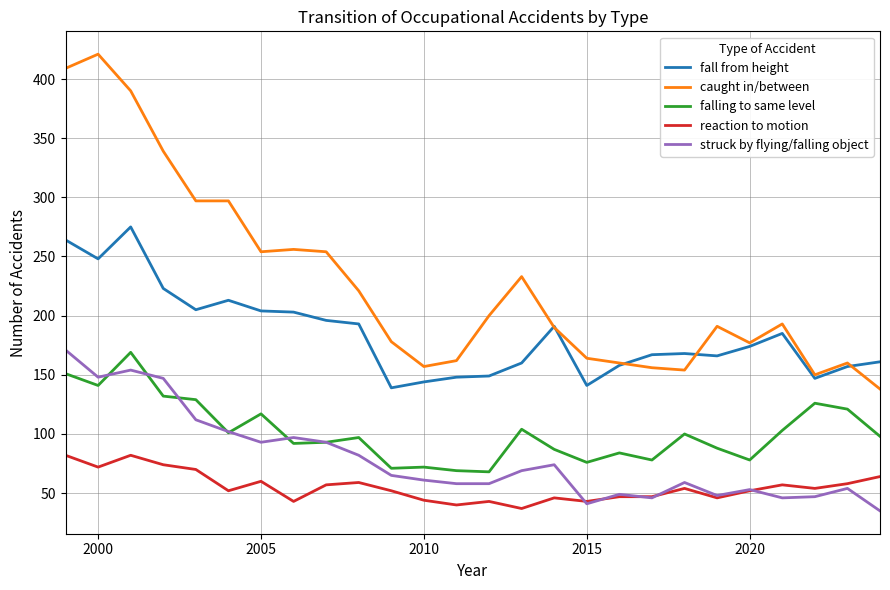

True or false: struck by flying/falling object and reaction to motion cross at least once.

True